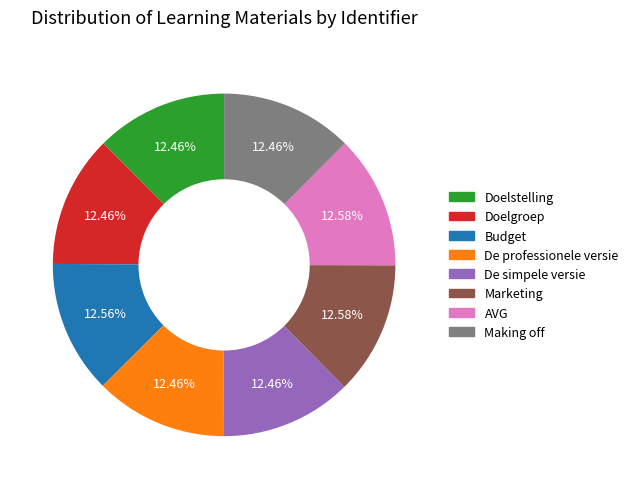

What percentage is NOT represented by Marketing?

87.4%